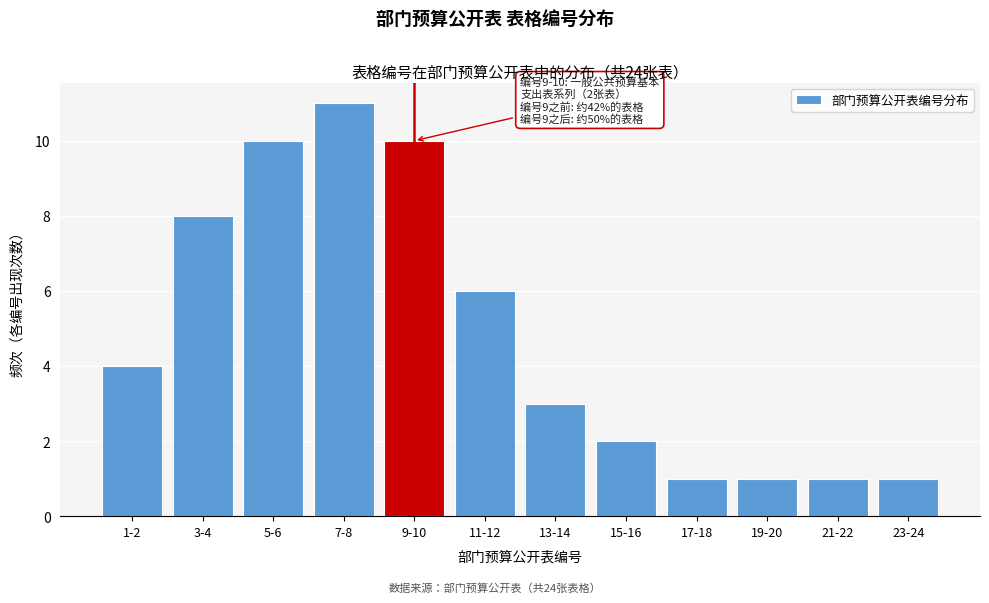

Reading right to left, extract all data points from this chart.

23-24=1	21-22=1	19-20=1	17-18=1	15-16=2	13-14=3	11-12=6	9-10=10	7-8=11	5-6=10	3-4=8	1-2=4